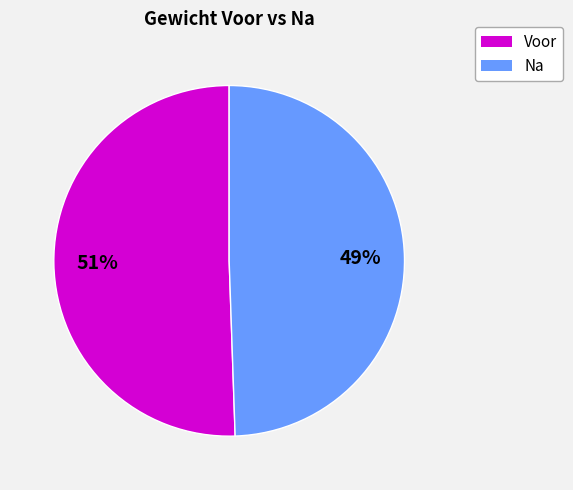

To the nearest percent, what is the average slice percentage?

50%